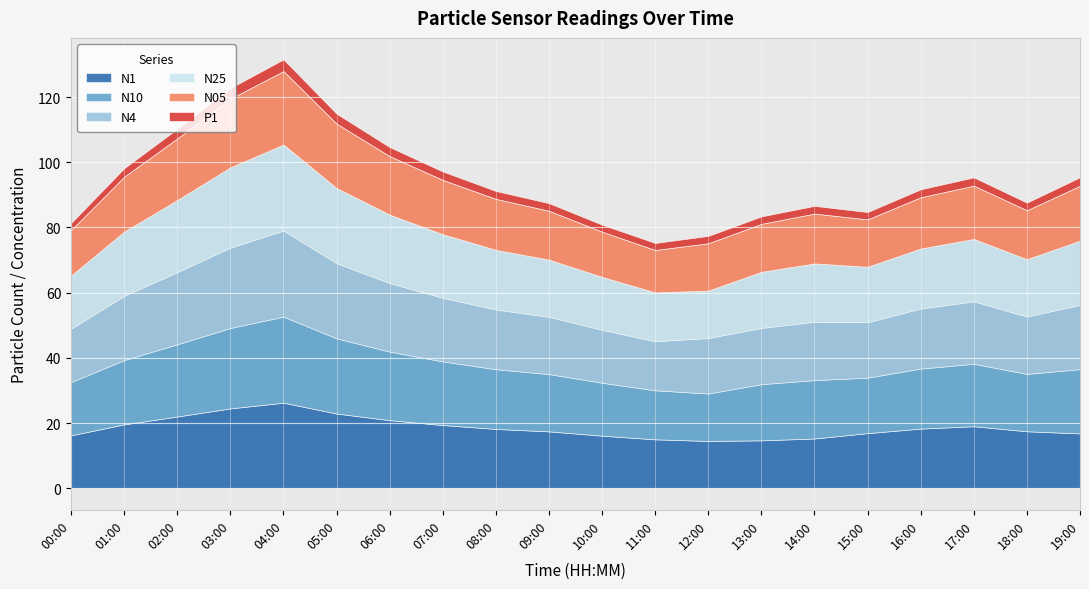

Is the value of N05 at 06:00 greater than the value of P1 at 12:00?

Yes